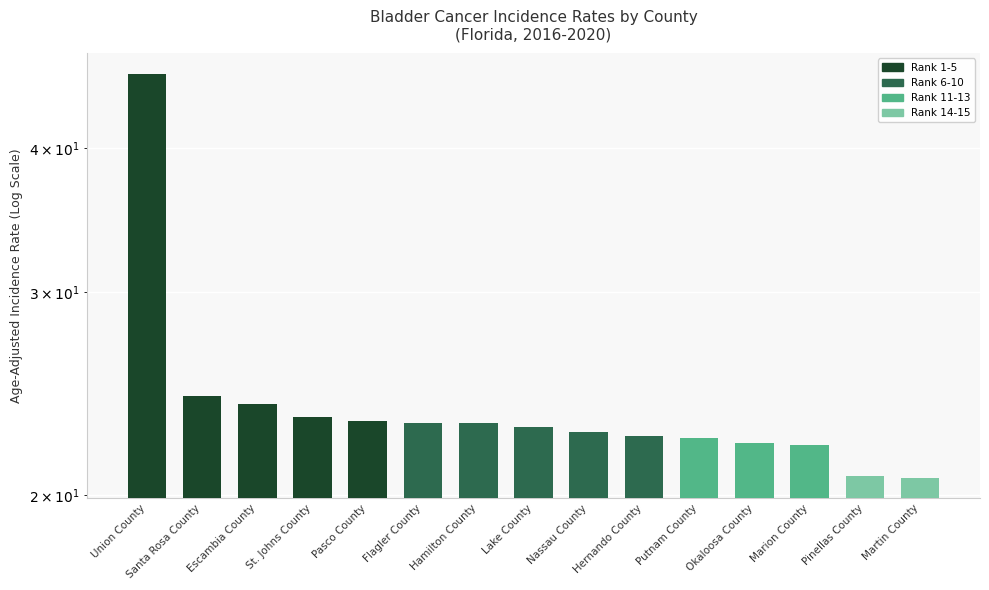

What position from the right is Martin County?

1